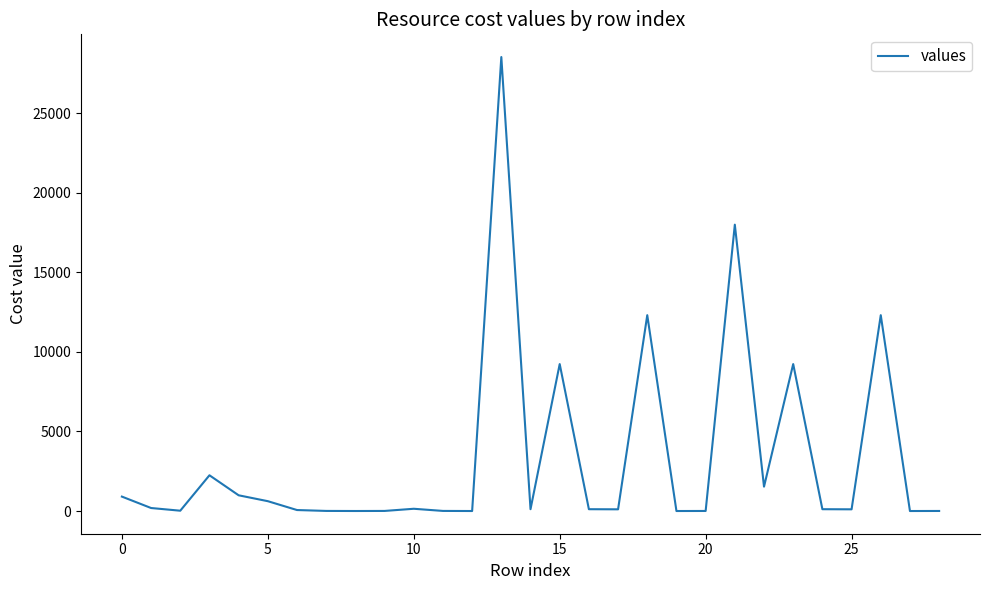

What is the difference between the maximum and minimum values?

28537.2